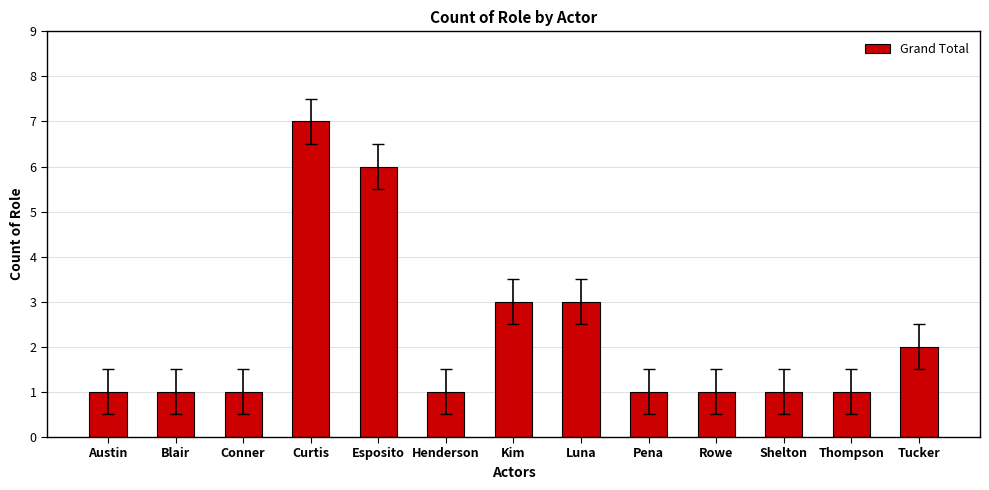

What is the maximum value shown in the chart?

7